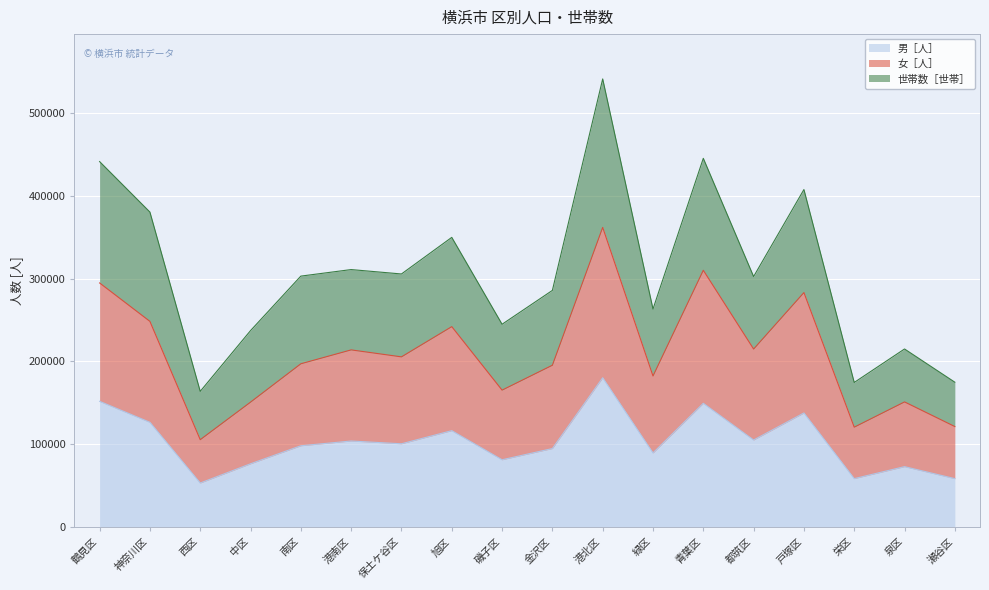

Which has a higher value, 南区 or 金沢区?

南区